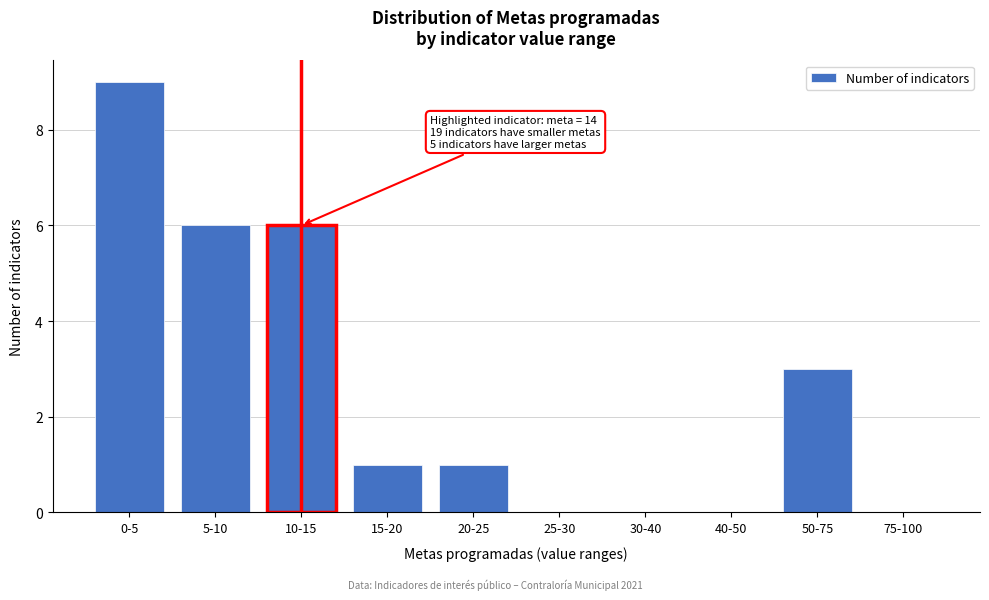

Reading left to right, what are all the values shown in this chart?

0-5=9	5-10=6	10-15=6	15-20=1	20-25=1	25-30=0	30-40=0	40-50=0	50-75=3	75-100=0